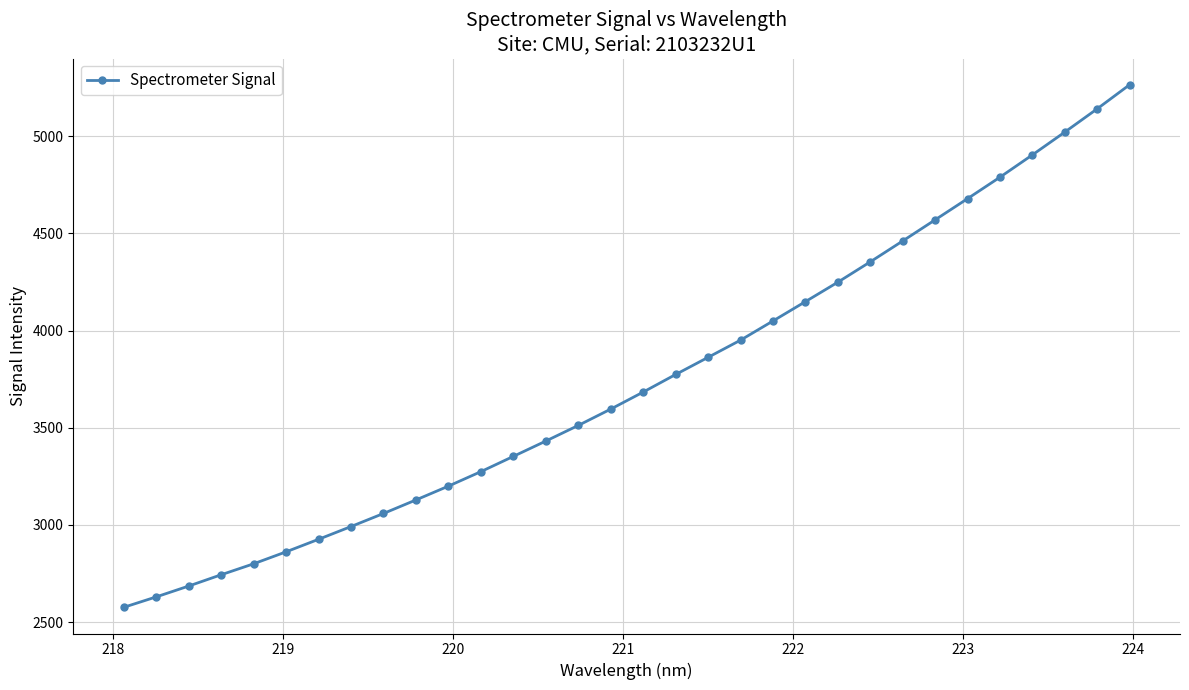

What is the maximum value shown in the chart?

5265.4